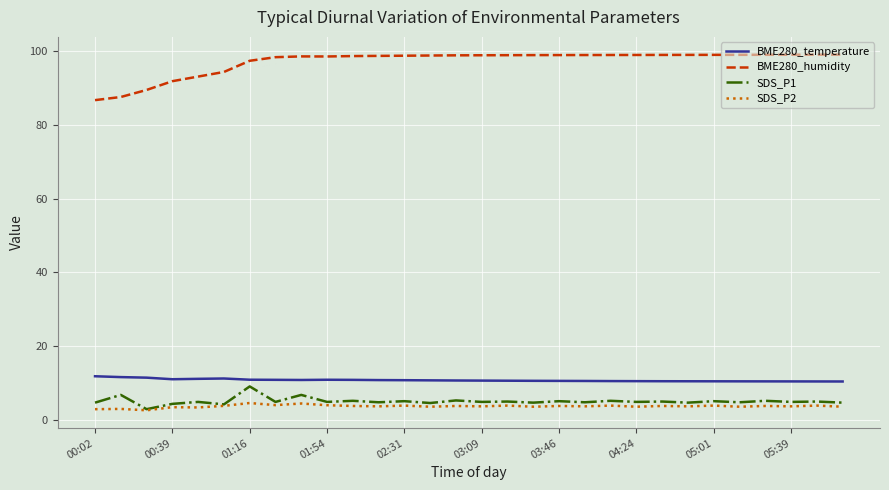

How many categories are shown in the chart?

30